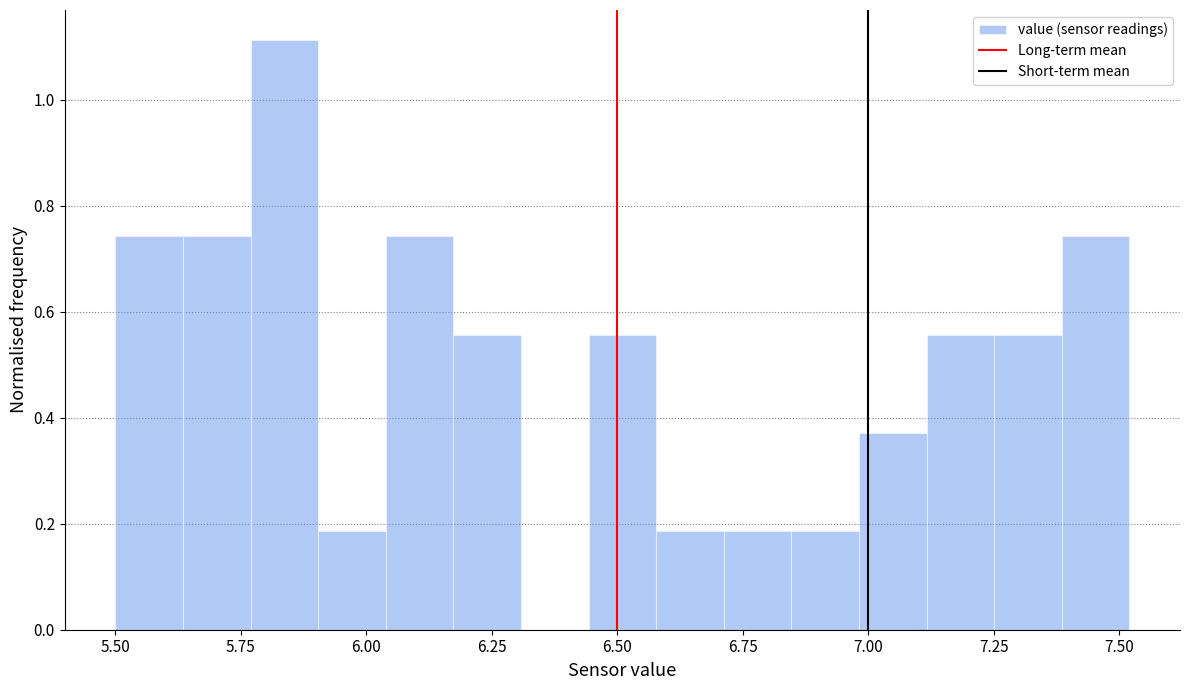

Around what value on the x-axis is the tallest bar? Give the approximate position of its centre, as read against the axis.

5.85